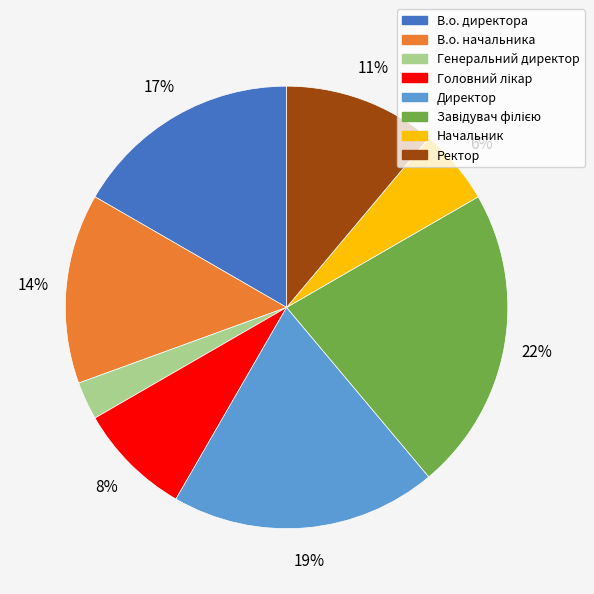

Which has a higher value, Ректор or Директор?

Директор